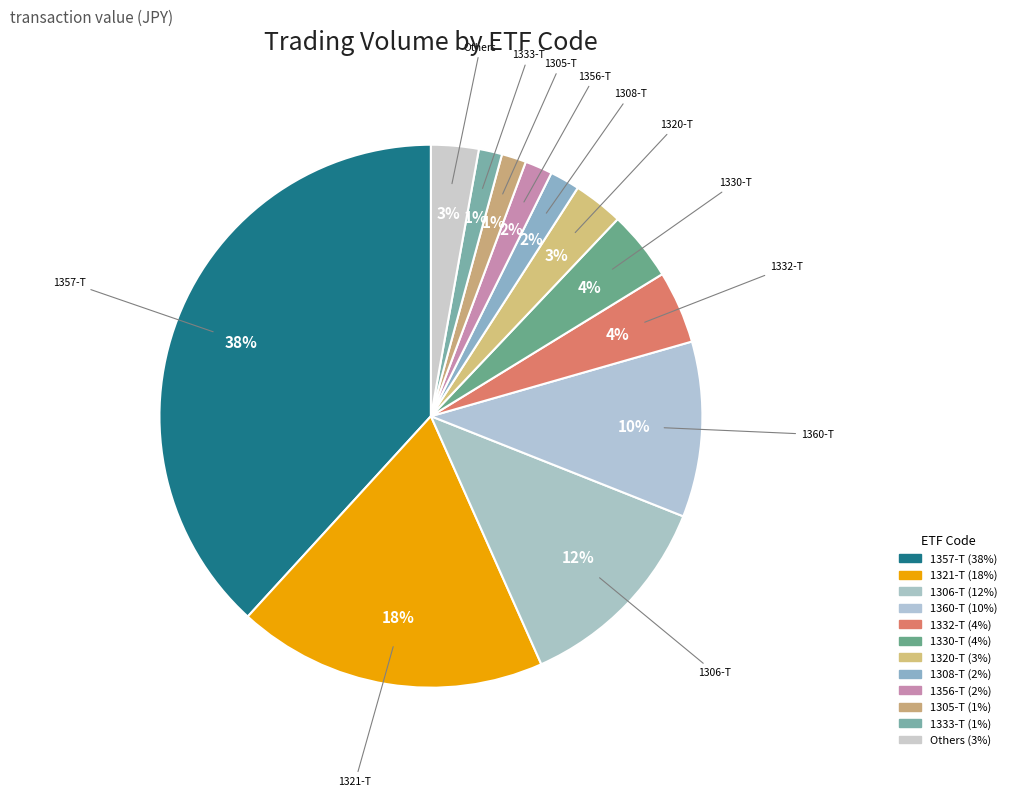

How many slices are in this pie chart?

12